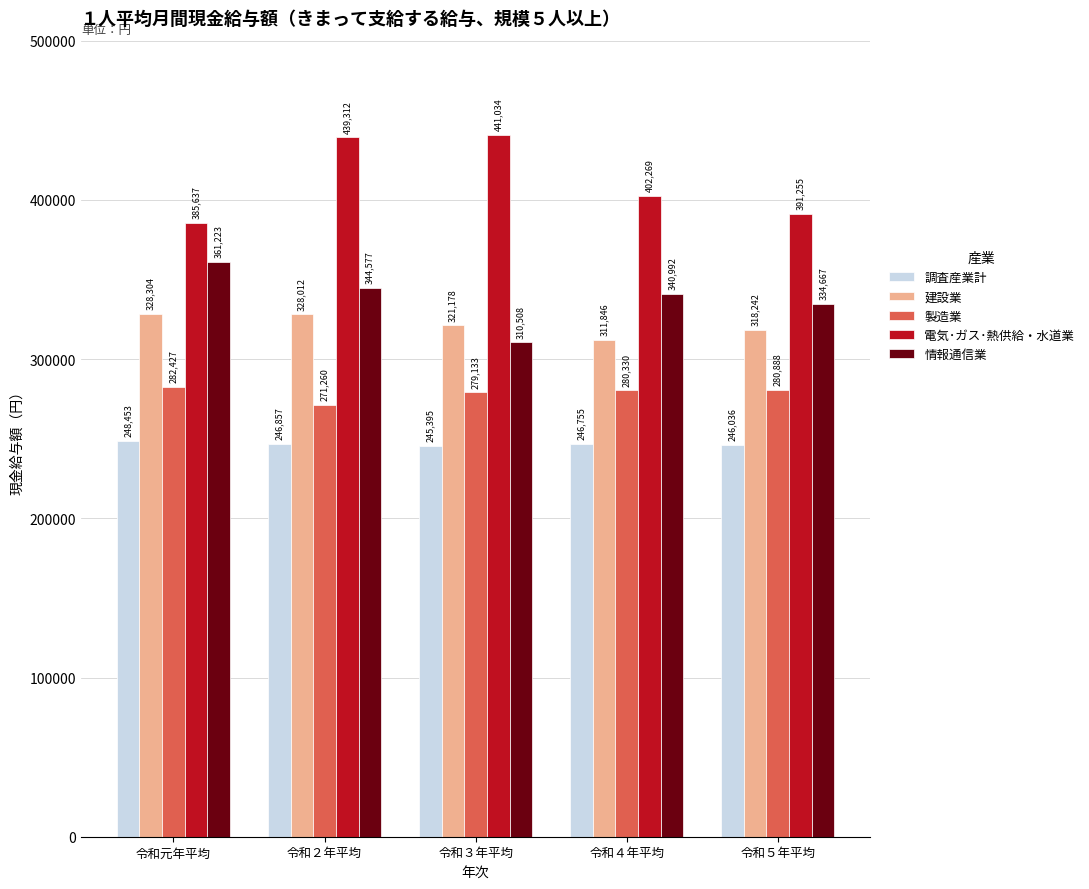

How many bars are there in each group?

5